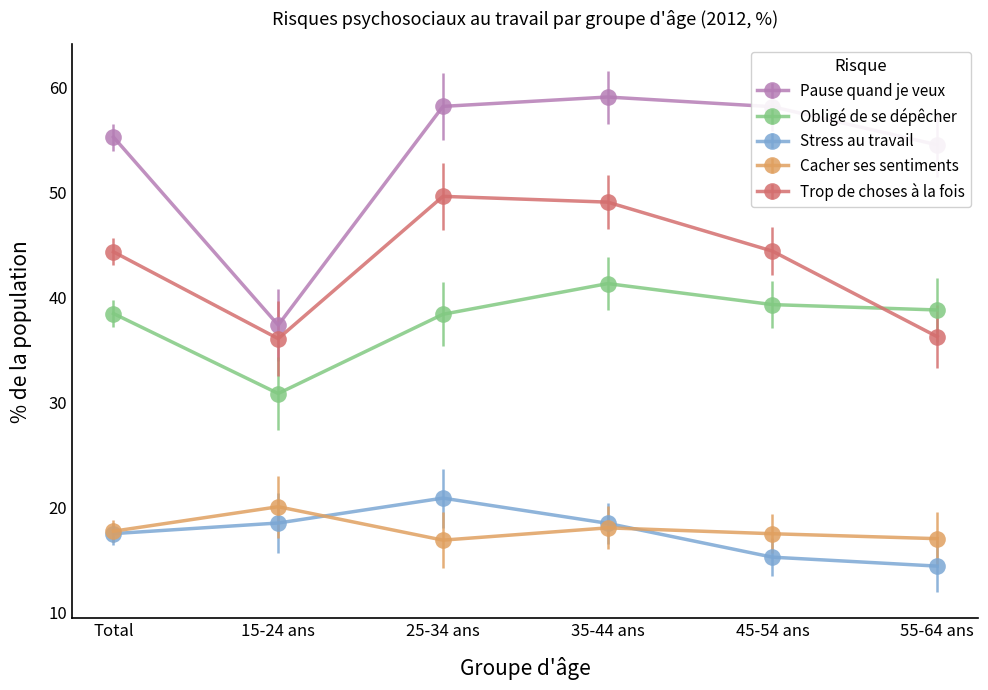

What is the label of the 1st point from the left?

Total